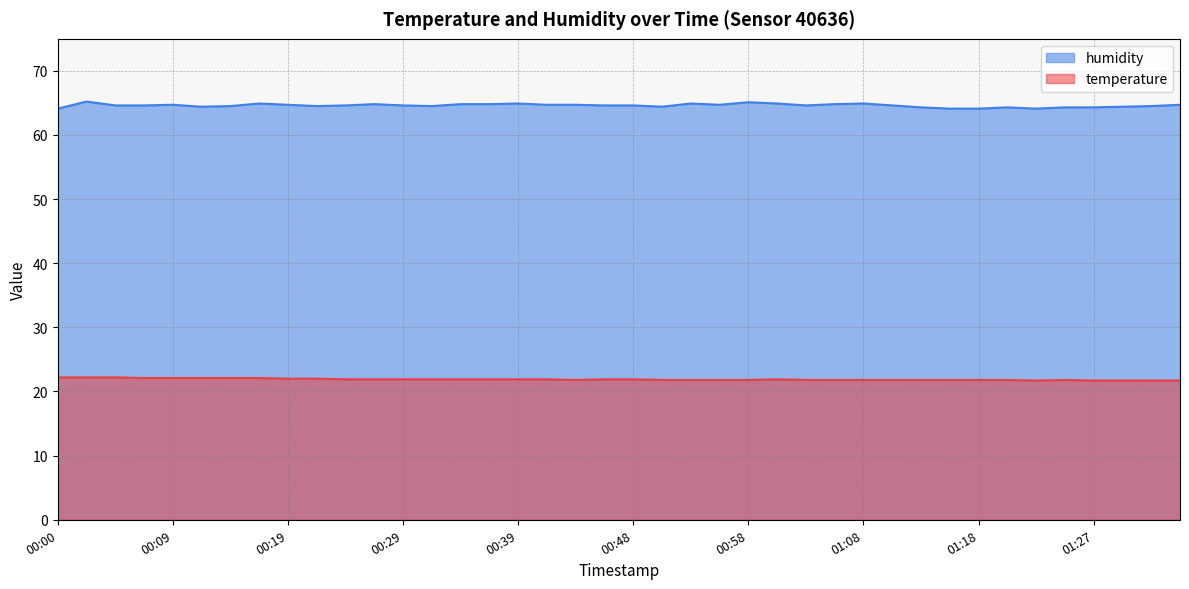

True or false: temperature and humidity cross at least once.

False